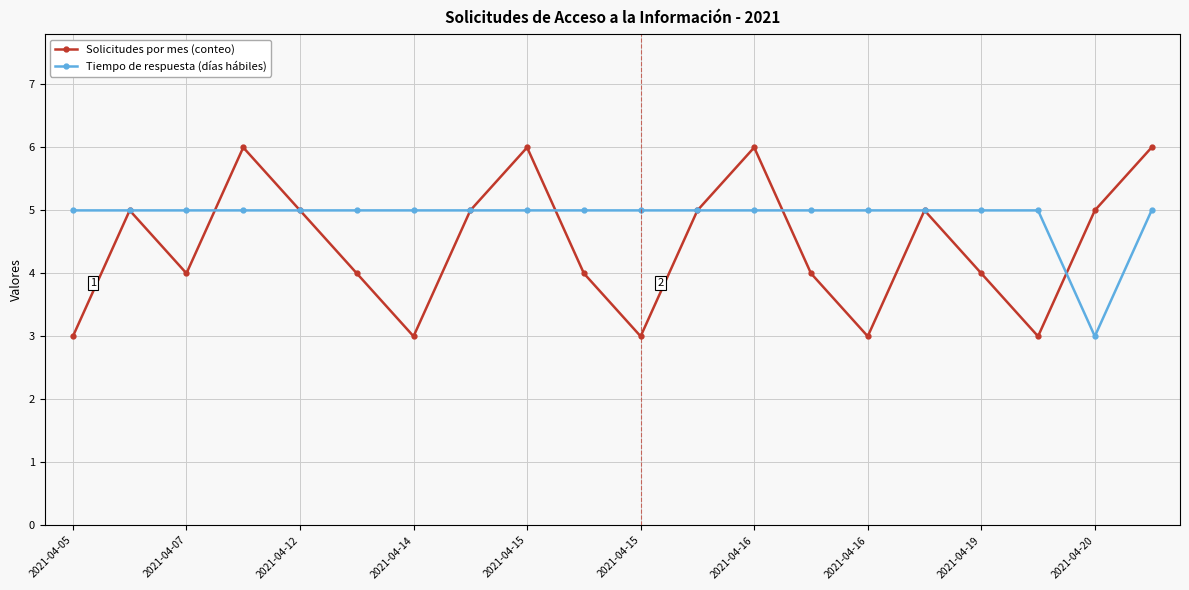

What is the maximum value shown in the chart?

6